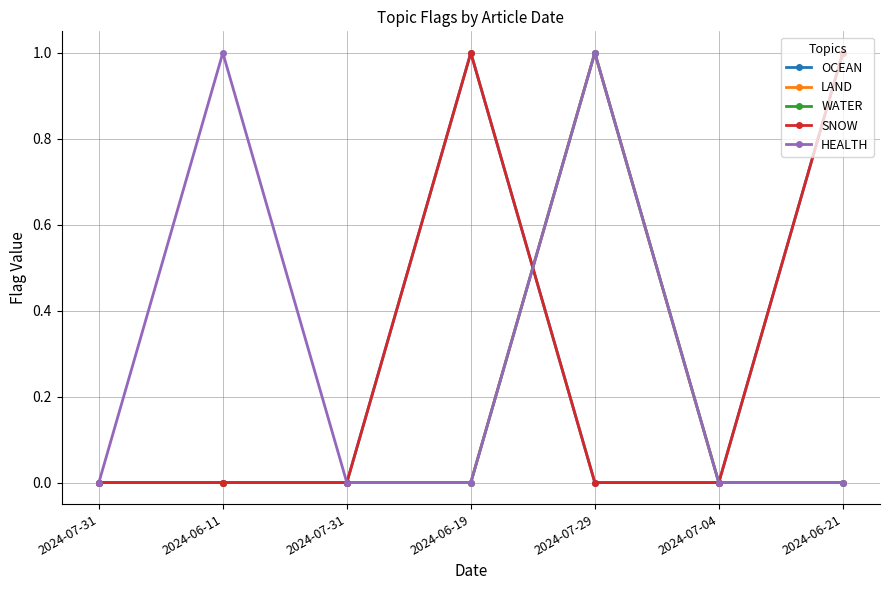

Which series has the widest spread of values?

OCEAN